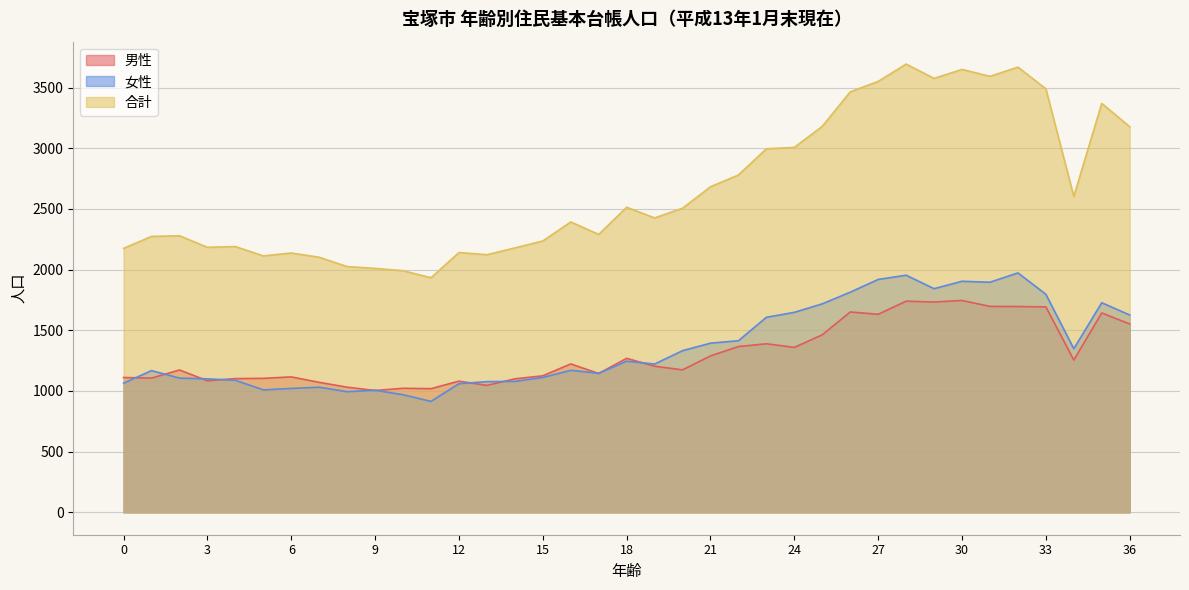

What is the spread (max minus min) of values at 27?

1919